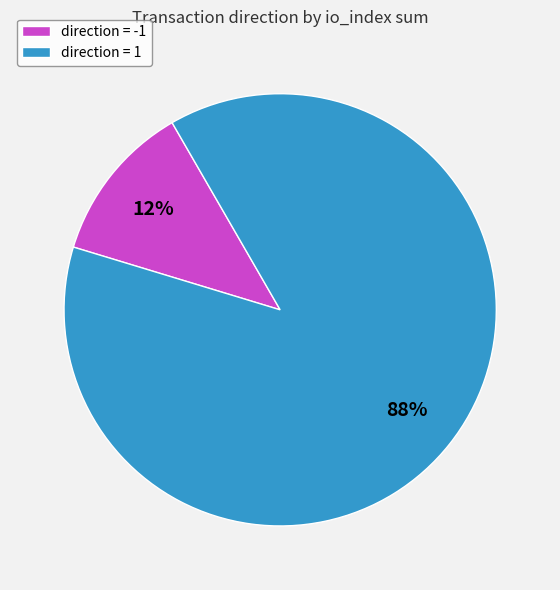

Which category has the biggest portion of the pie?

direction = 1